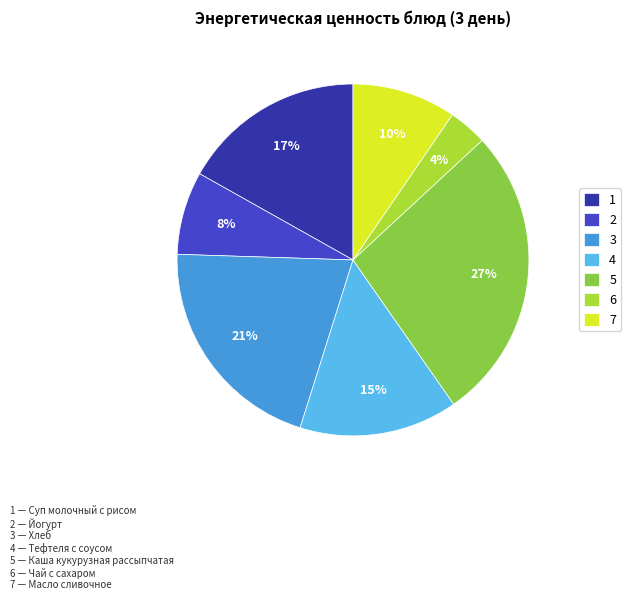

Count the number of slices in the pie.

7